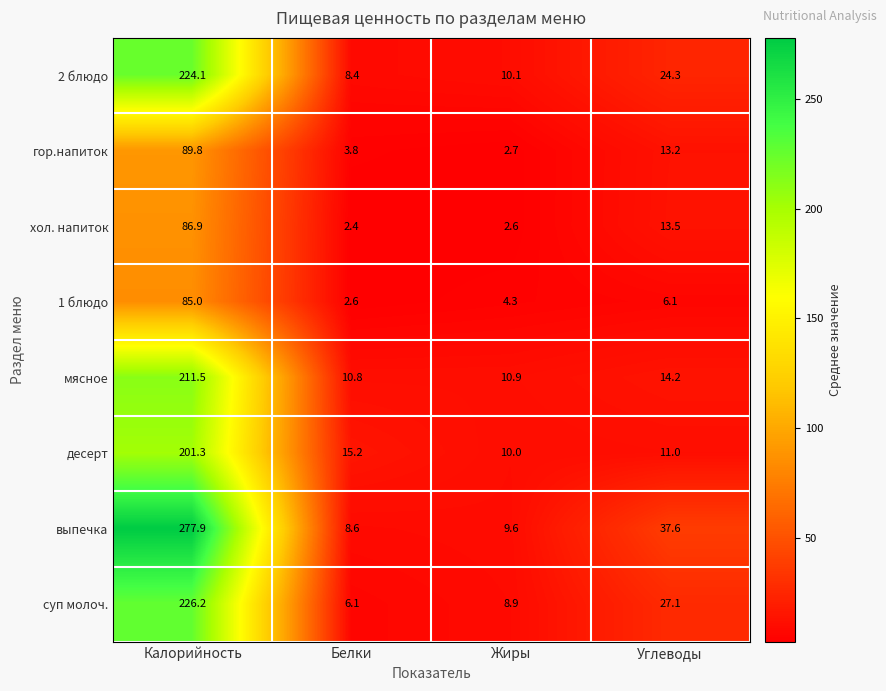

List the series in order of their peak value, lowest first.

1 блюдо, хол. напиток, гор.напиток, десерт, мясное, 2 блюдо, суп молоч., выпечка